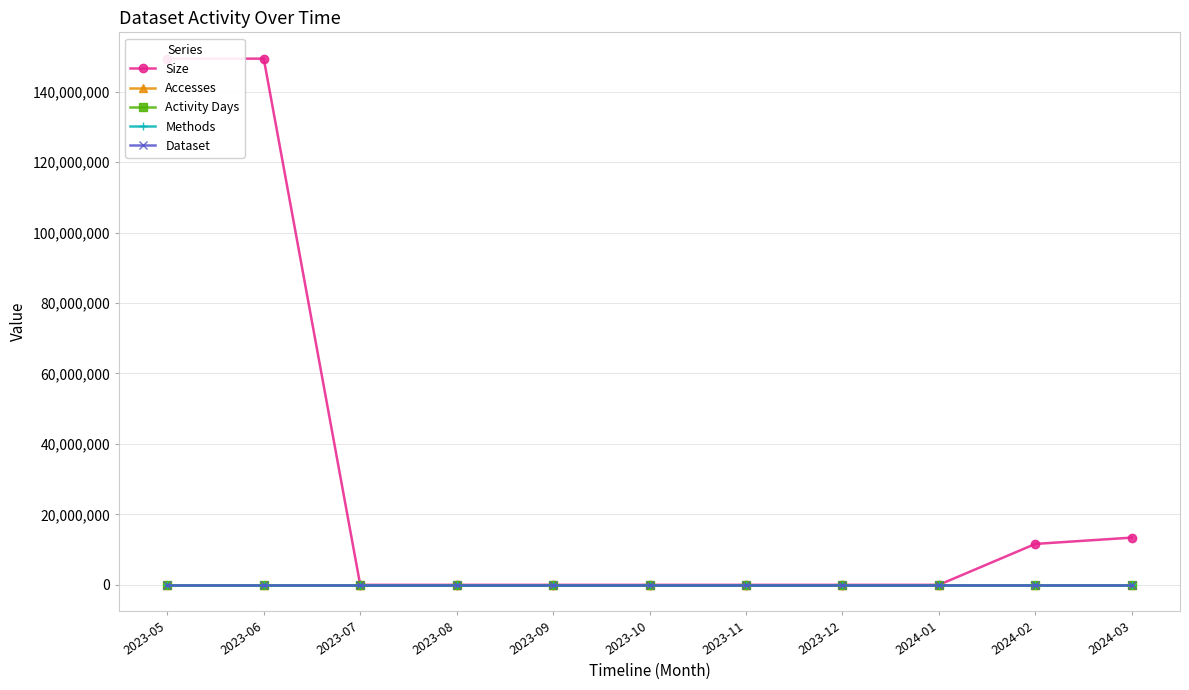

What is the average value of the Size series?

29428898